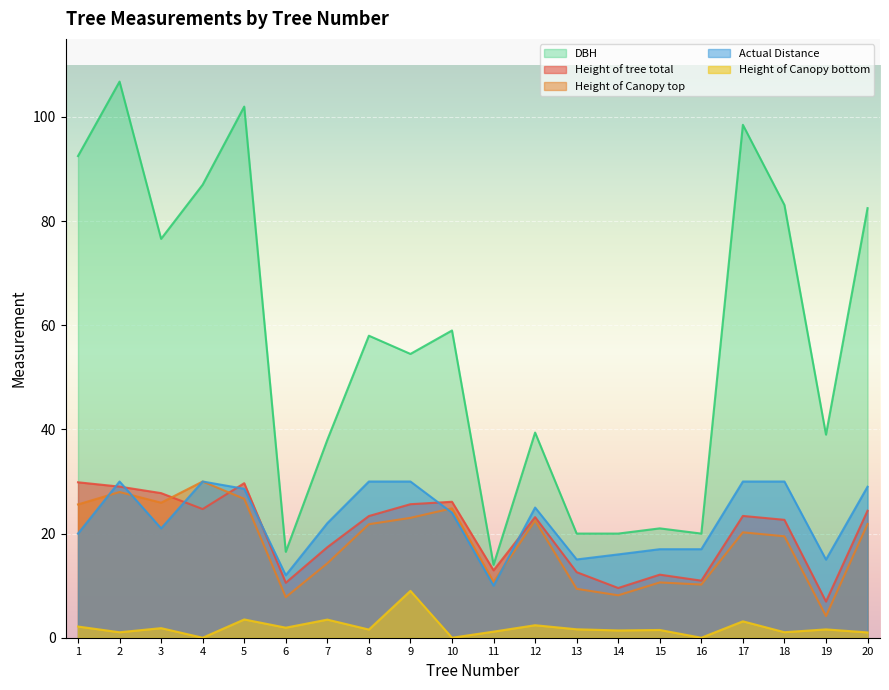

After their last crossing, which series has the higher values: Actual Distance or Height of Canopy top?

Actual Distance